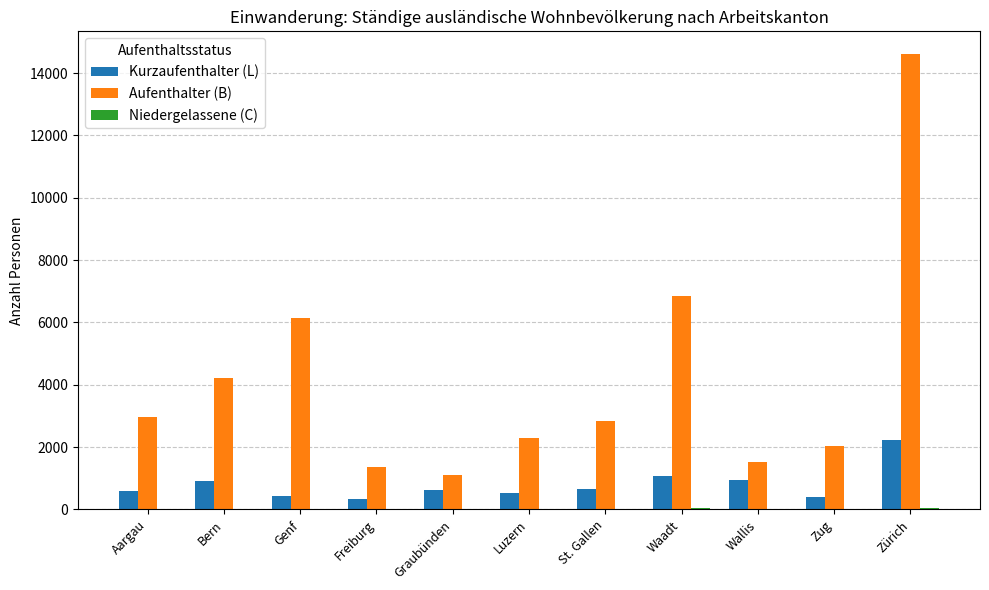

Which series has the widest spread of values?

Aufenthalter (B)